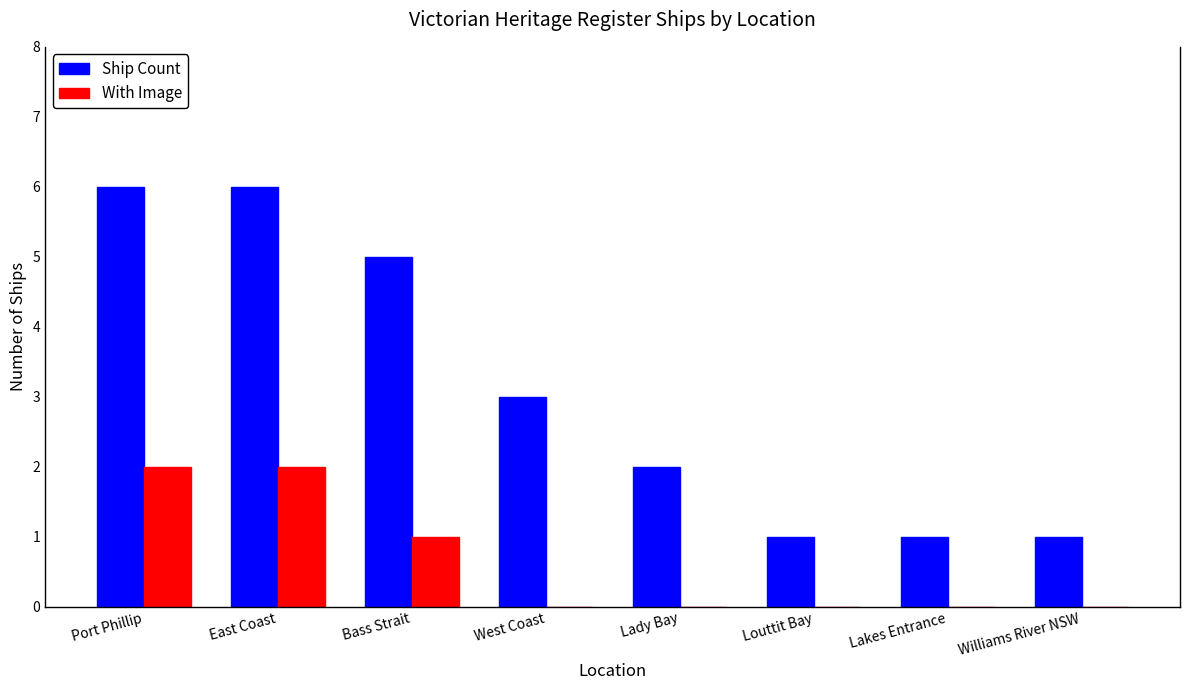

What is the sum of the Ship Count values at Port Phillip and West Coast?

9